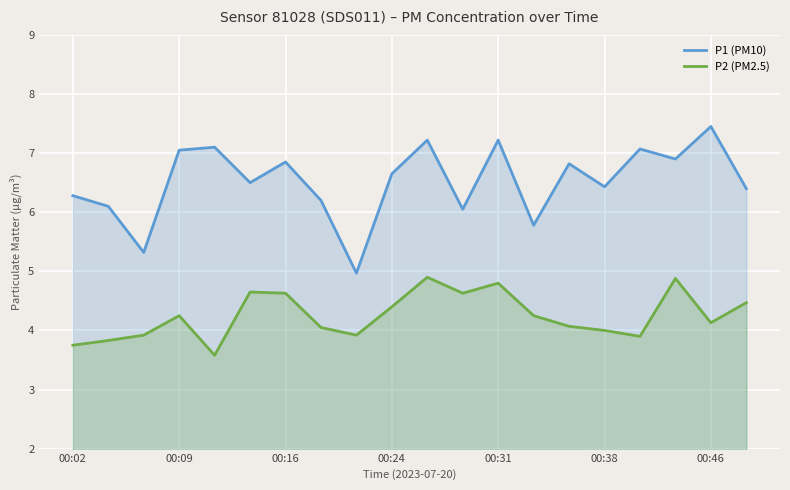

Which series has the largest range (max minus min)?

P1 (PM10)